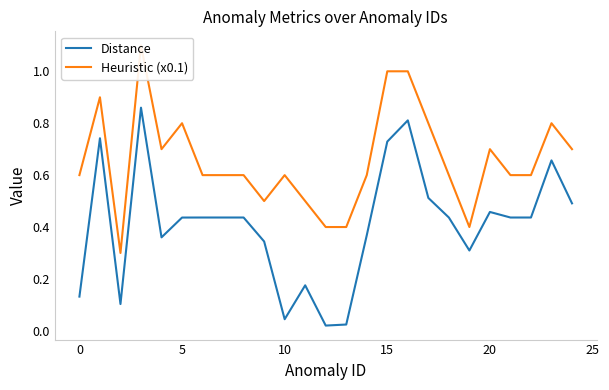

What is the difference between the maximum and minimum values in the Heuristic (x0.1) series?

0.8